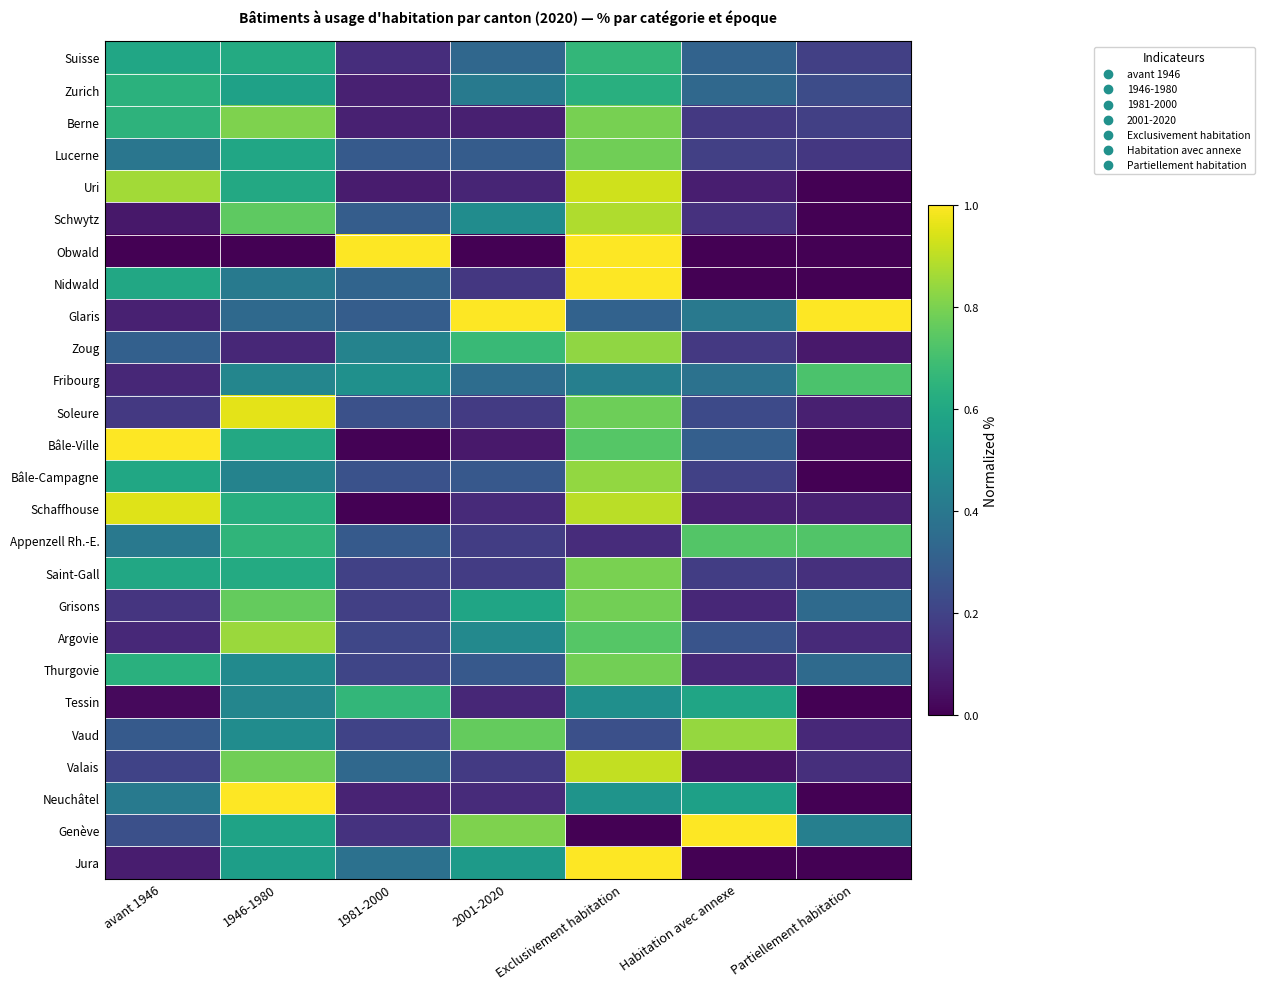

At 2001-2020, list the series in order from largest to smallest.

Glaris, Genève, Vaud, Zoug, Grisons, Jura, Schwytz, Argovie, Zurich, Fribourg, Suisse, Lucerne, Thurgovie, Bâle-Campagne, Appenzell Rh.-E., Saint-Gall, Soleure, Valais, Nidwald, Neuchâtel, Schaffhouse, Tessin, Uri, Berne, Bâle-Ville, Obwald